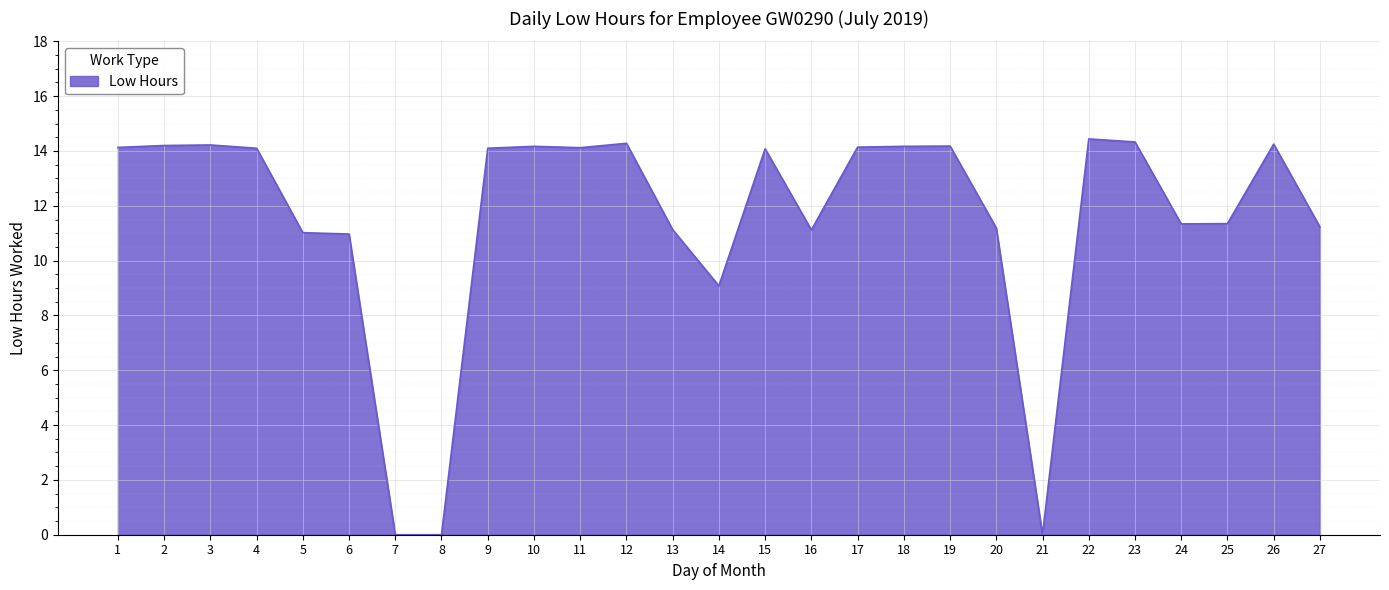

Is it true that the value at 4 is 22.3?

False